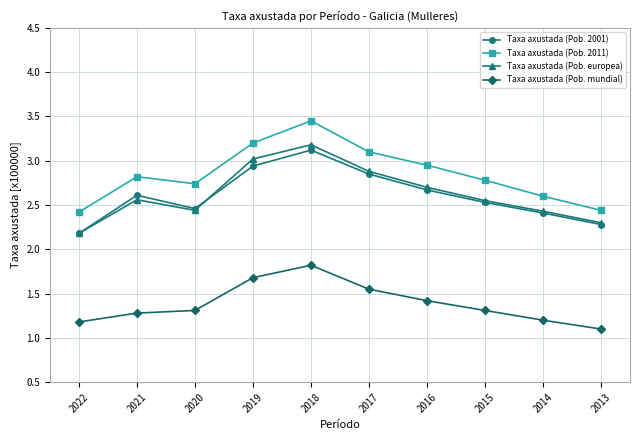

Which label corresponds to the largest value in the chart?

2018